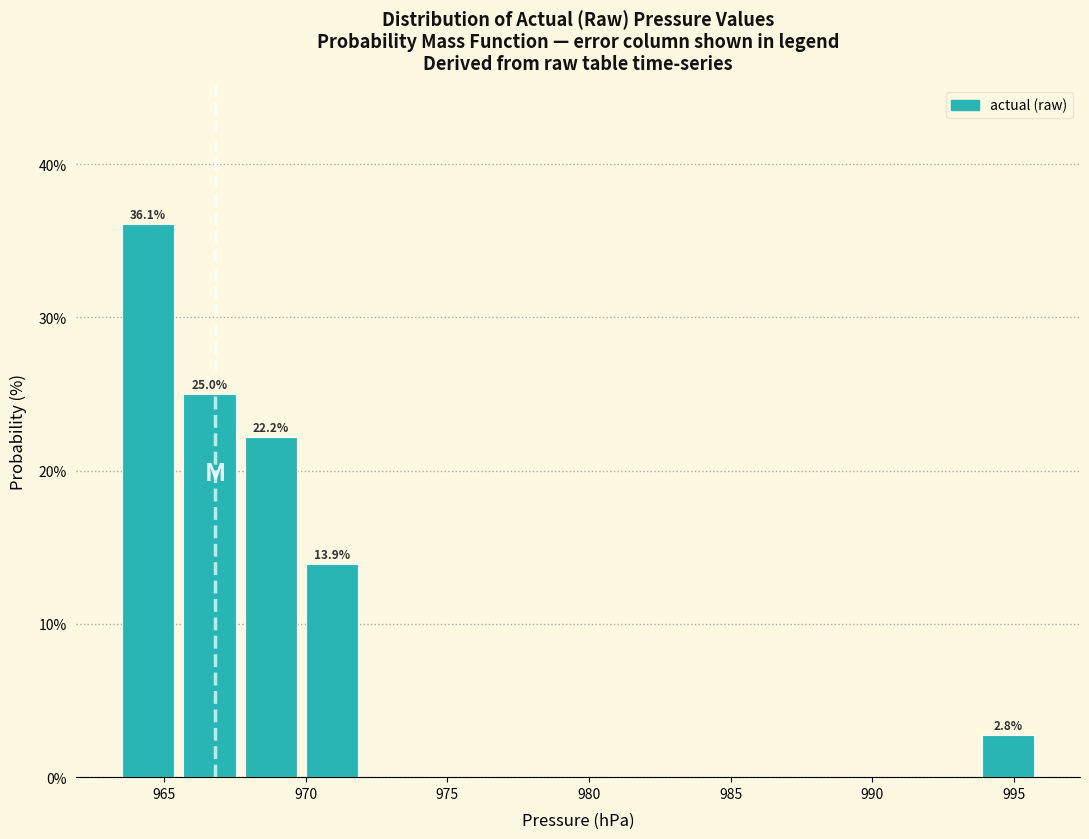

Over which range of the x-axis is the bar tallest?

963.5 to 965.5